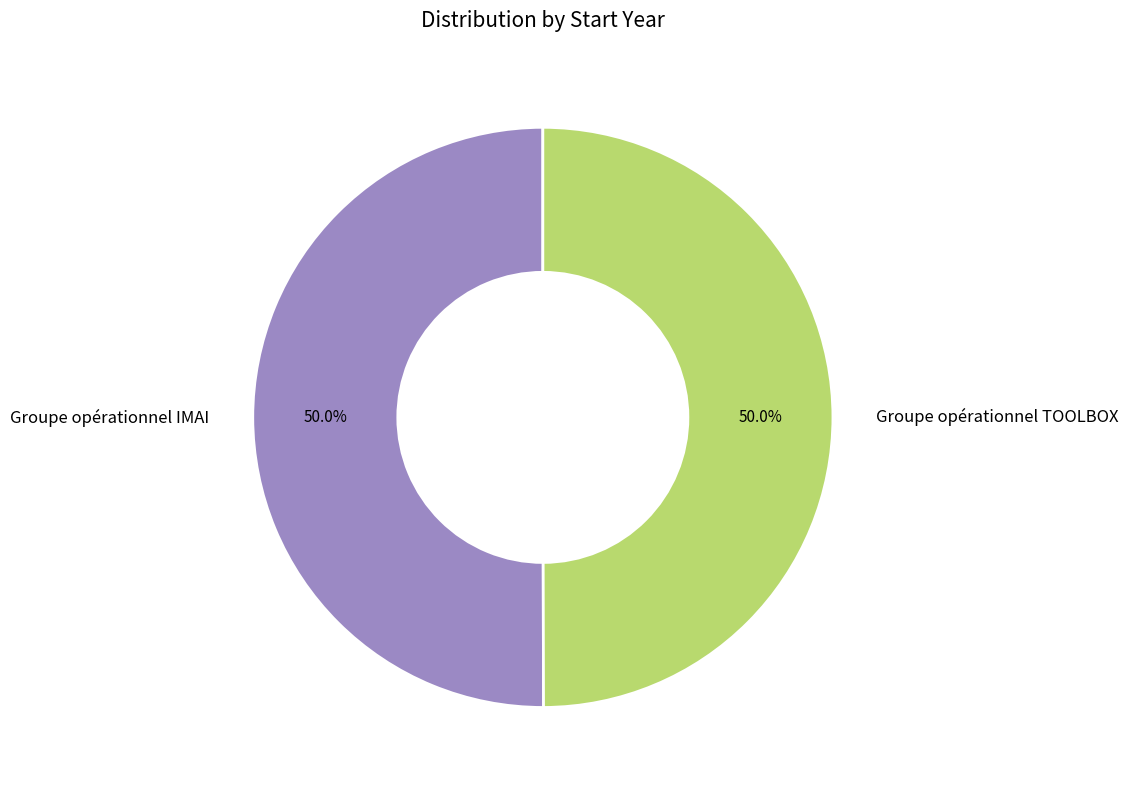

To the nearest percent, what is the combined percentage of Groupe opérationnel IMAI and Groupe opérationnel TOOLBOX?

100%